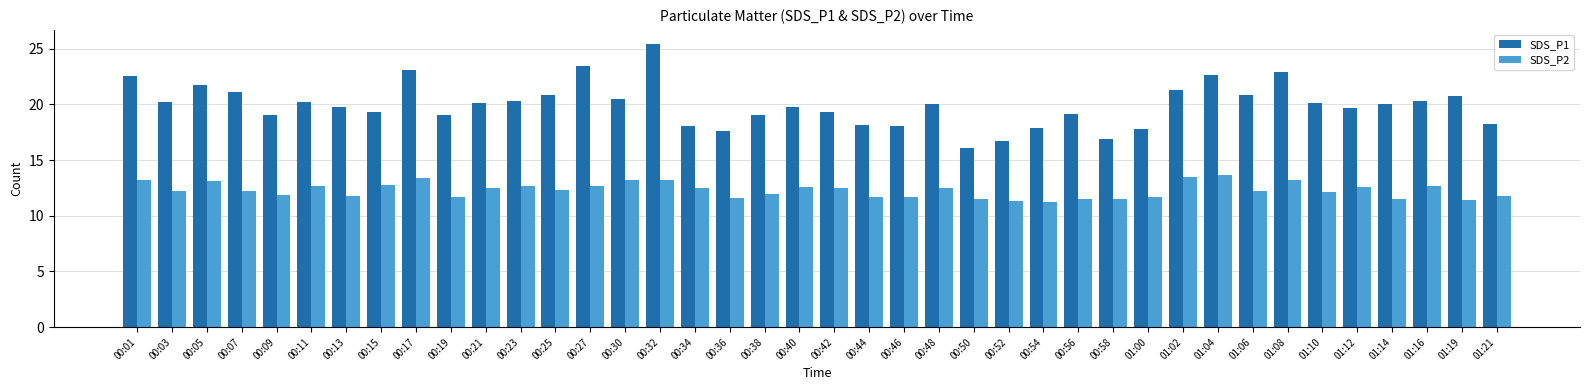

List the series in order of their overall mean, highest first.

SDS_P1, SDS_P2